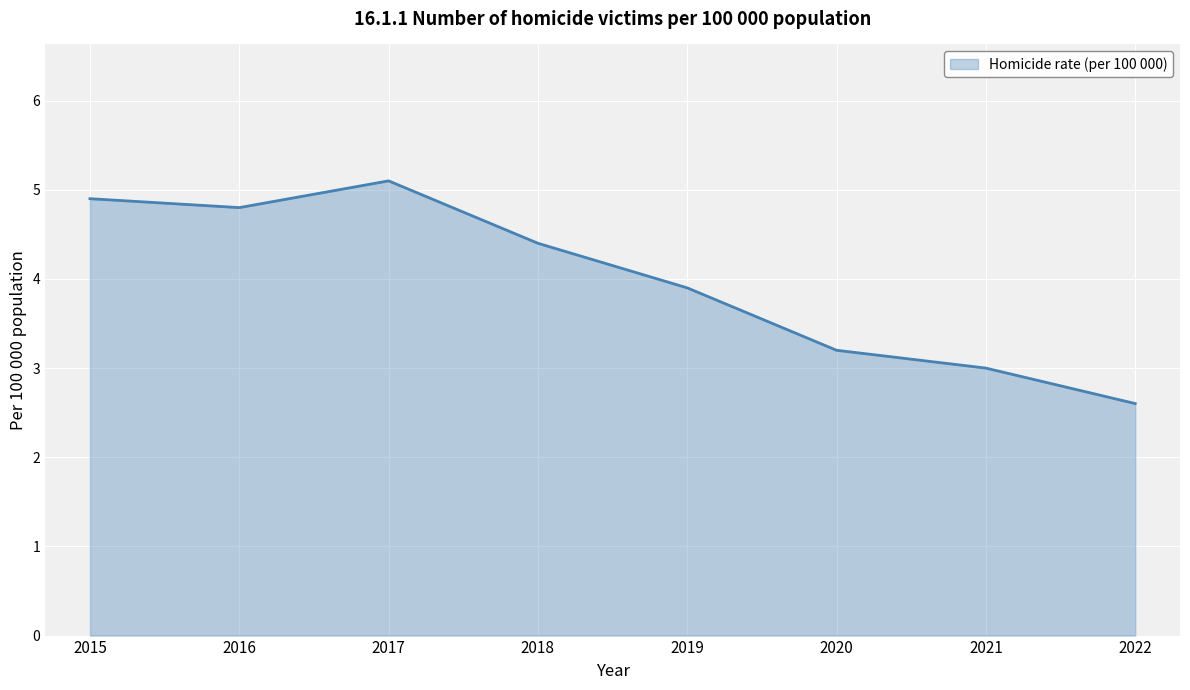

At which label is the value closest to 3?

2021